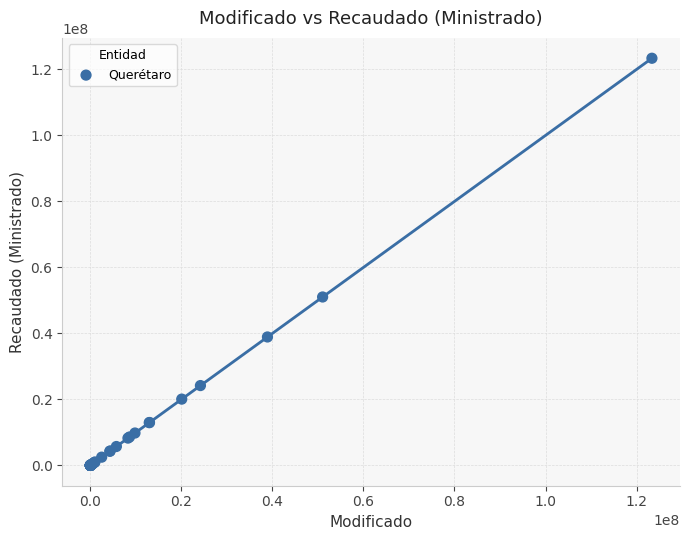

What Y value in the scatter plot is closest to 61687553?

51027084.7